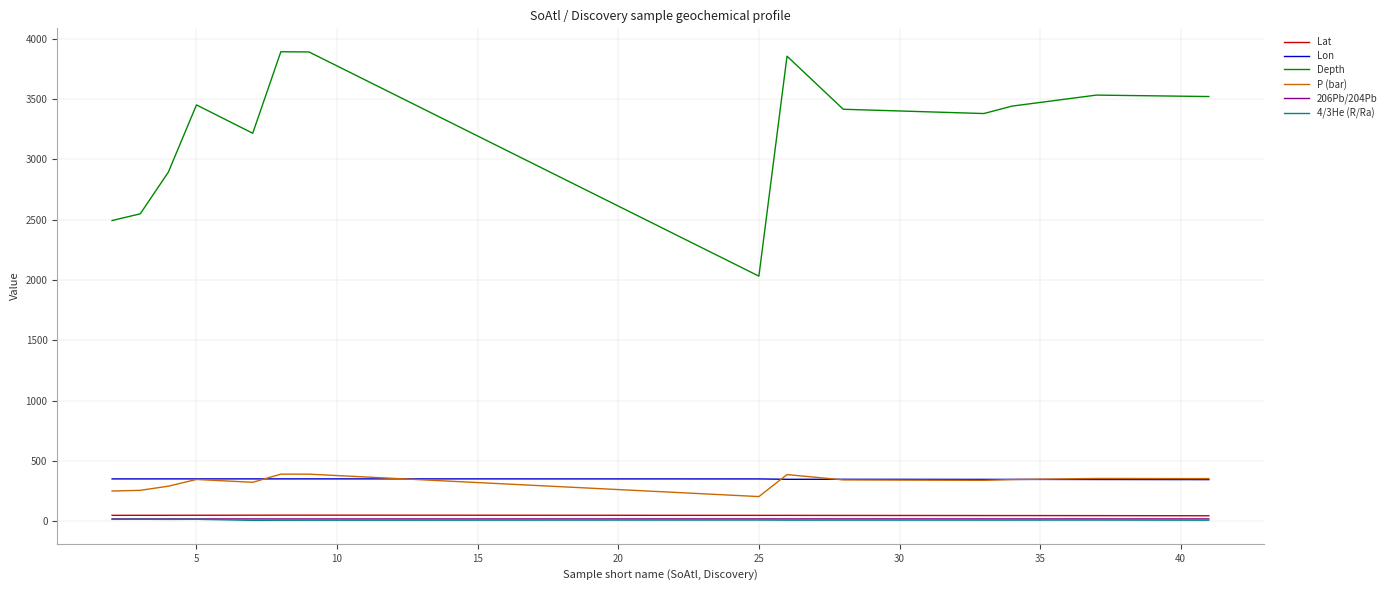

True or false: 206Pb/204Pb and Lon cross at least once.

False